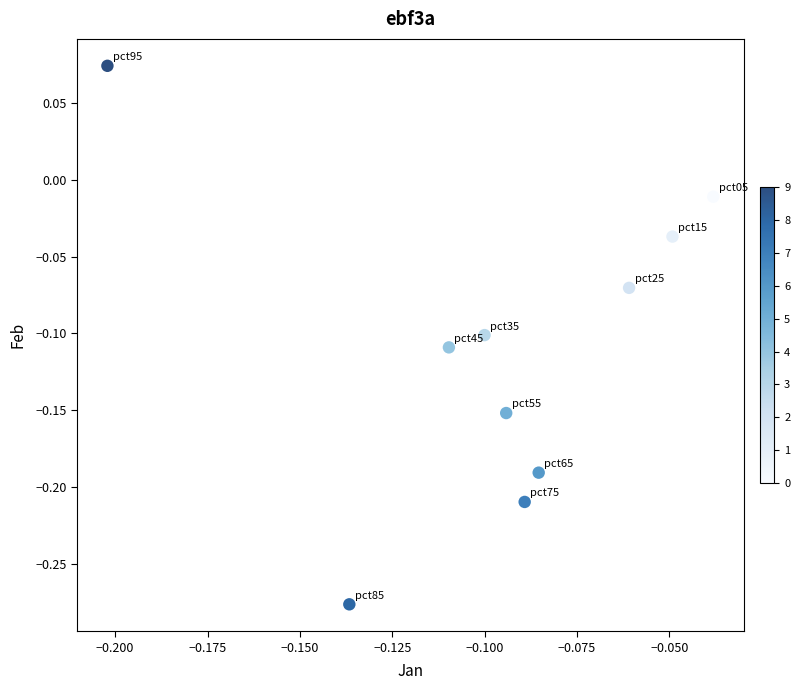

What is the range of Y values (max minus min)?

0.4